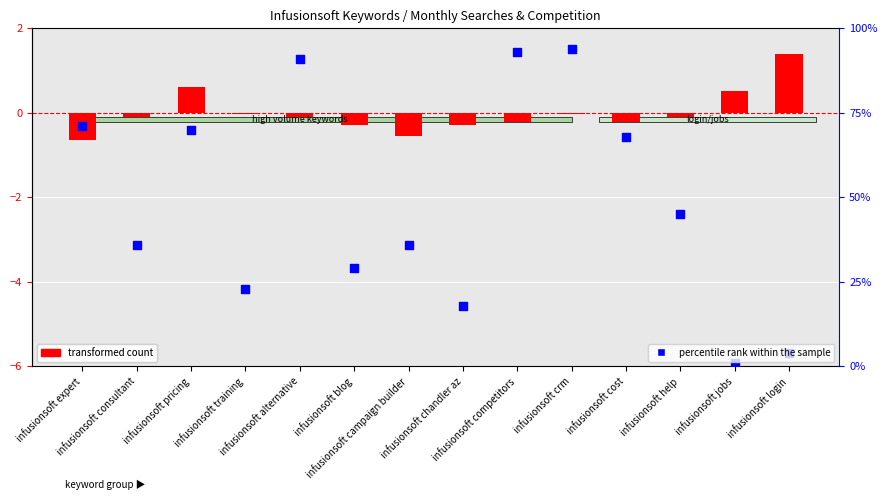

Which series has the largest total across all categories?

percentile rank within the sample